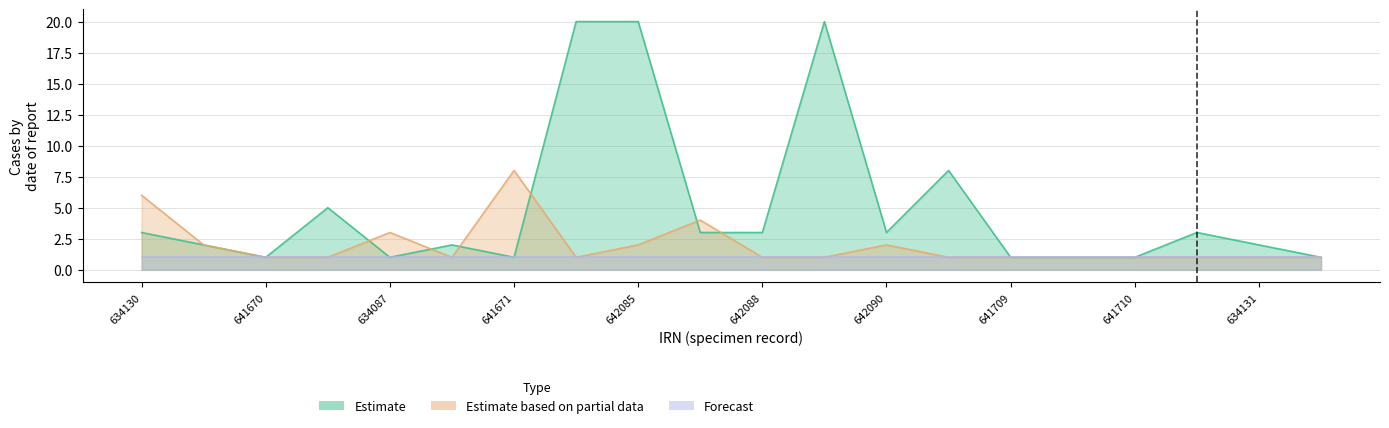

Which series changed the most between 634130 and 634138?

Estimate based on partial data